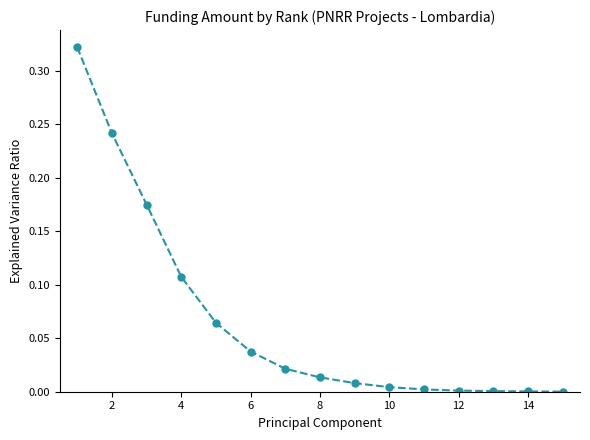

How many lines are shown in the chart?

1